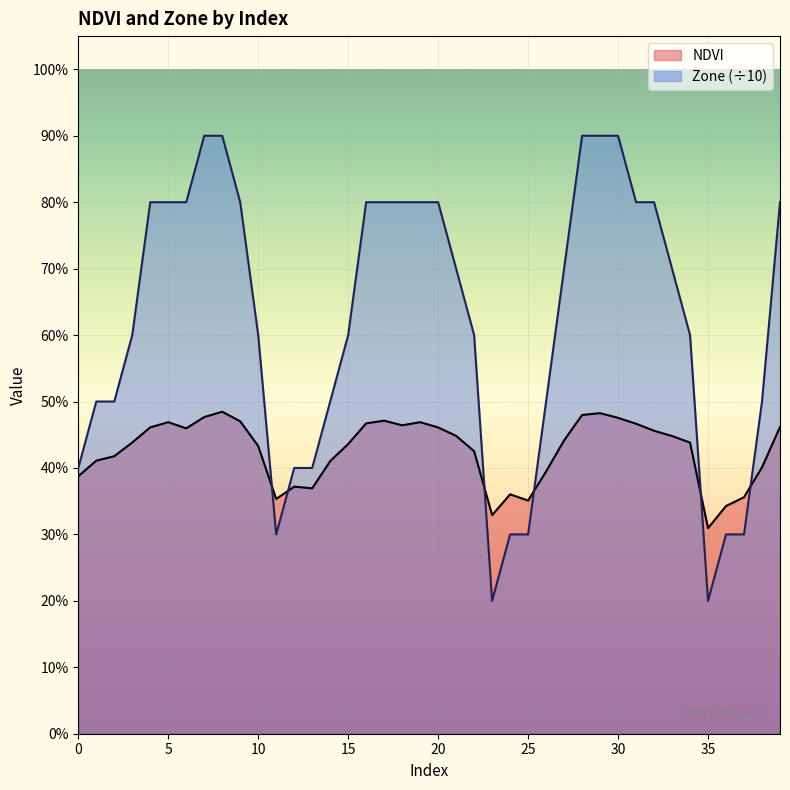

At how many categories does at least one series exceed 0?

40